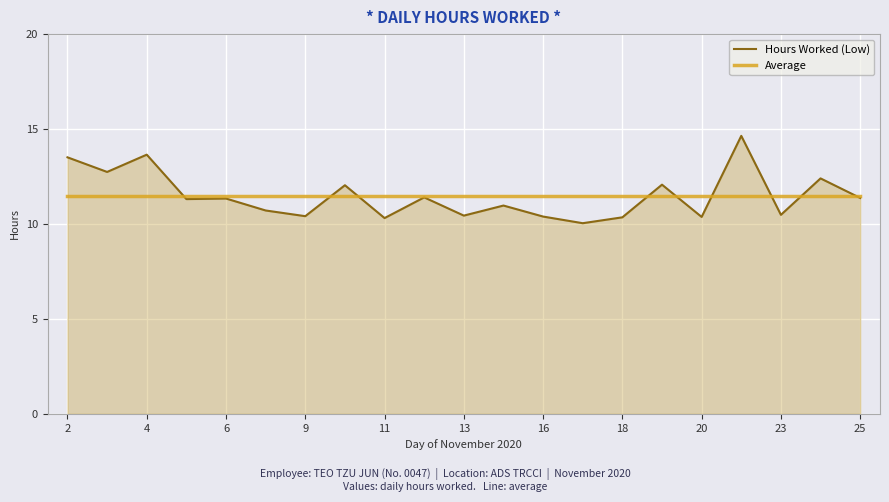

What is the lowest value of the Hours Worked (Low) series?

10.0